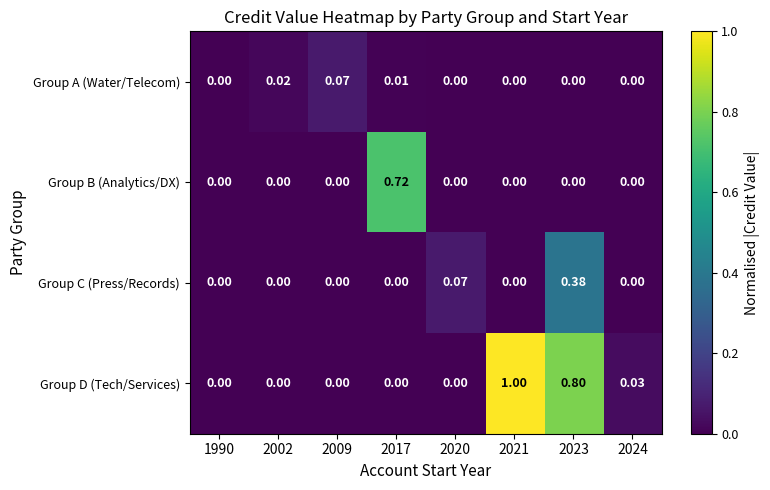

List the series in order of their peak value, lowest first.

Group A (Water/Telecom), Group C (Press/Records), Group B (Analytics/DX), Group D (Tech/Services)